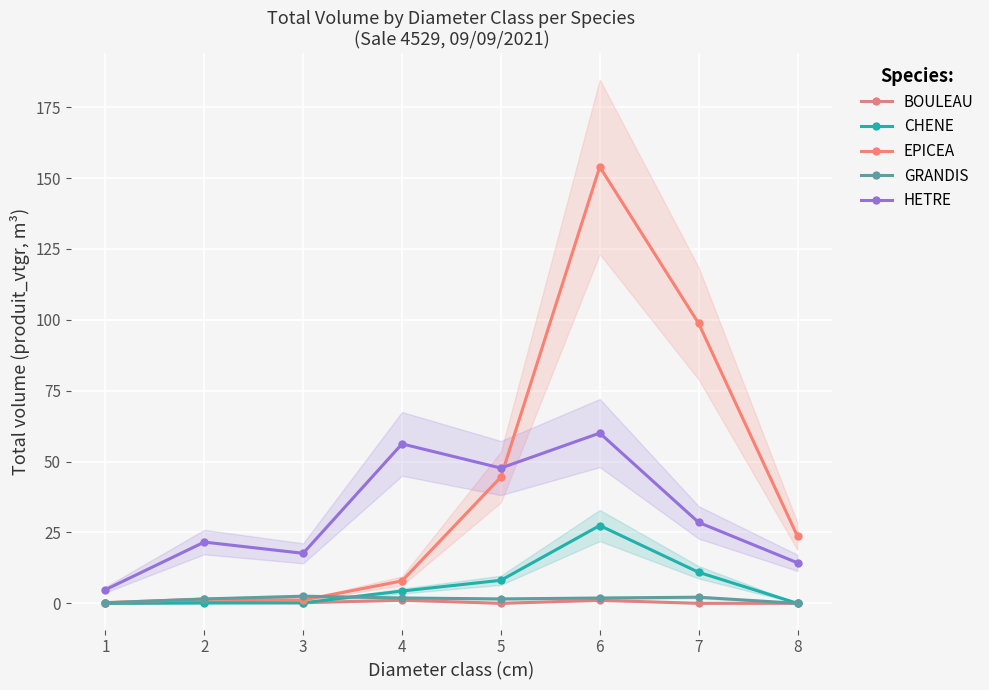

Reading left to right, extract all data points from this chart.

BOULEAU: 1=0.0	2=0.3	3=0.2	4=1.1	5=0.0	6=1.1	7=0.0	8=0.0
CHENE: 1=0.0	2=0.1	3=0.2	4=4.3	5=8.1	6=27.4	7=10.9	8=0.0
EPICEA: 1=0.2	2=1.5	3=1.1	4=7.9	5=44.5	6=153.9	7=98.7	8=23.6
GRANDIS: 1=0.2	2=1.5	3=2.5	4=1.9	5=1.6	6=1.9	7=2.2	8=0.0
HETRE: 1=4.8	2=21.6	3=17.6	4=56.2	5=47.7	6=60.0	7=28.5	8=14.3